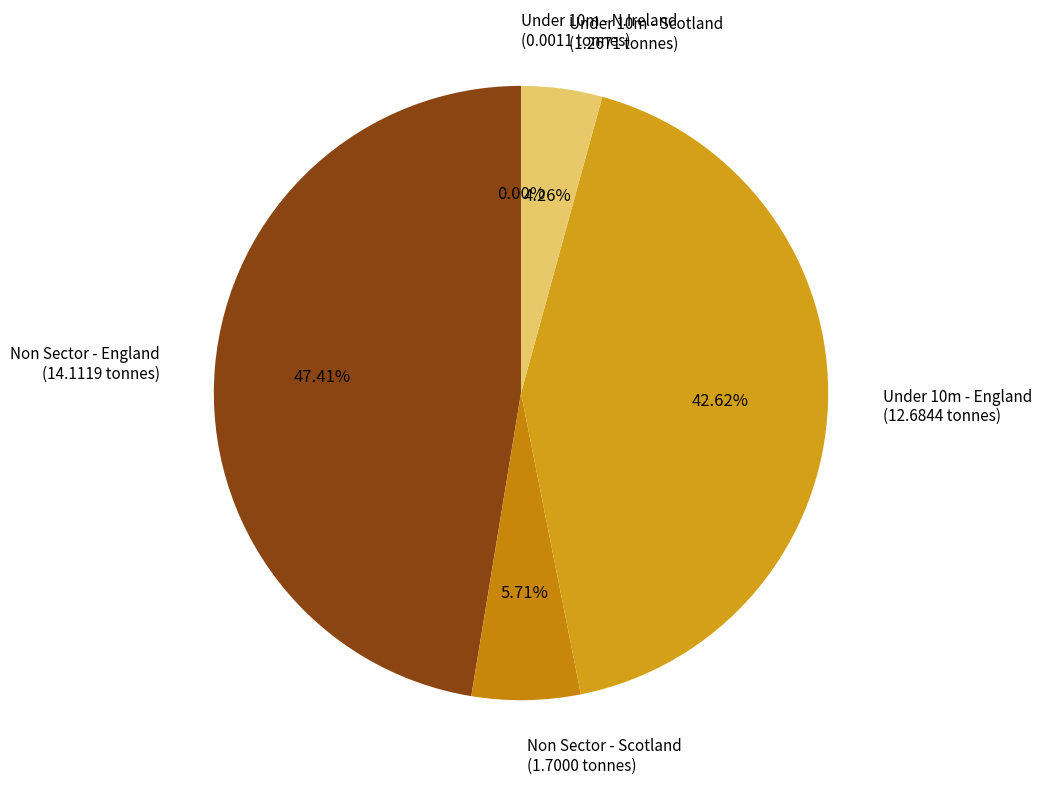

What is the ratio of the value at Non Sector - England to the value at Under 10m - England?

1.1